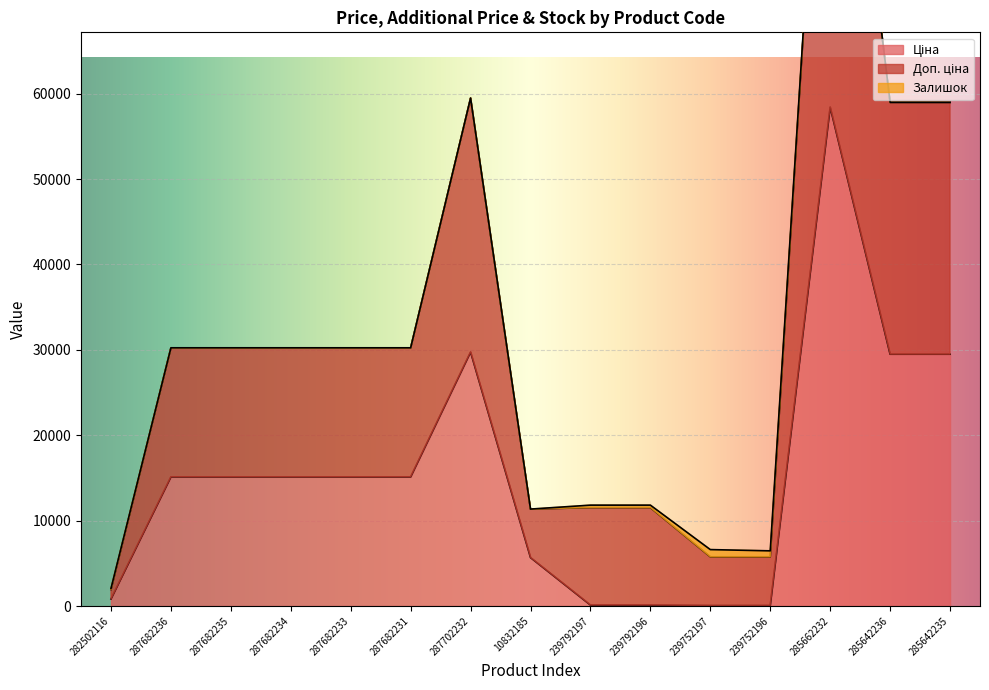

How many interior local peaks does the Ціна series have?

2